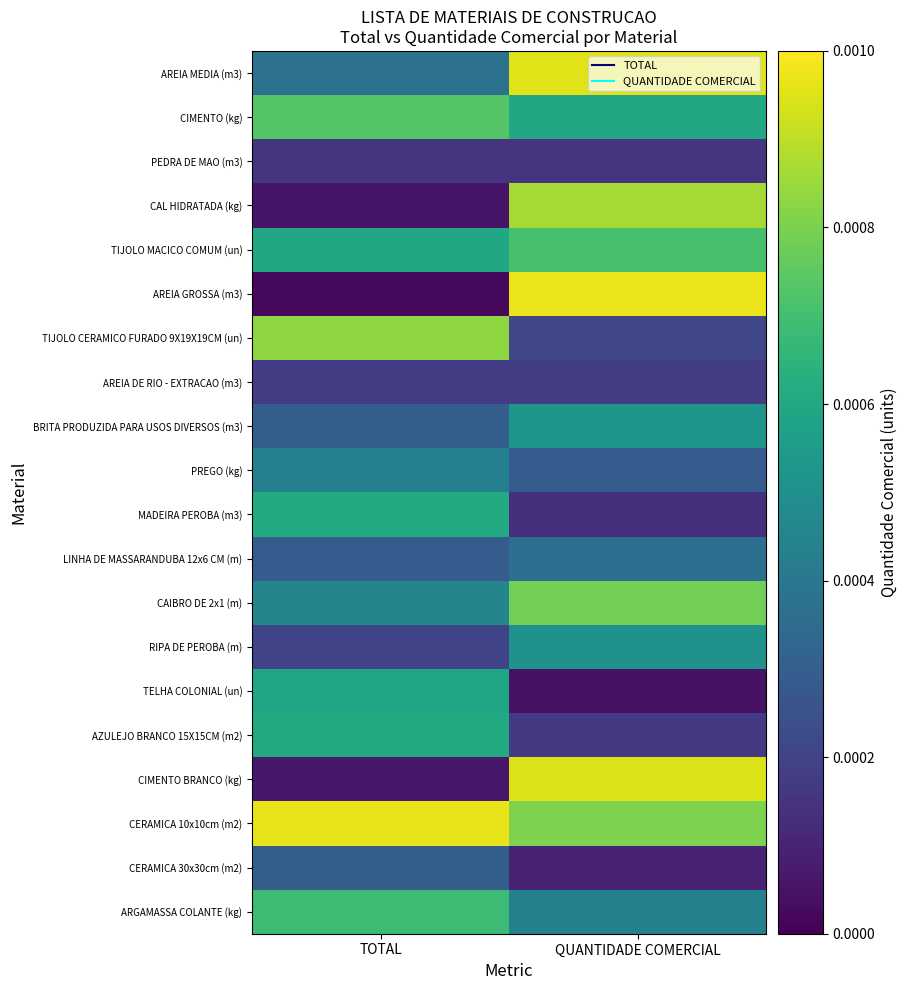

Between TOTAL and QUANTIDADE COMERCIAL, which series saw the biggest shift?

AREIA GROSSA (m3)